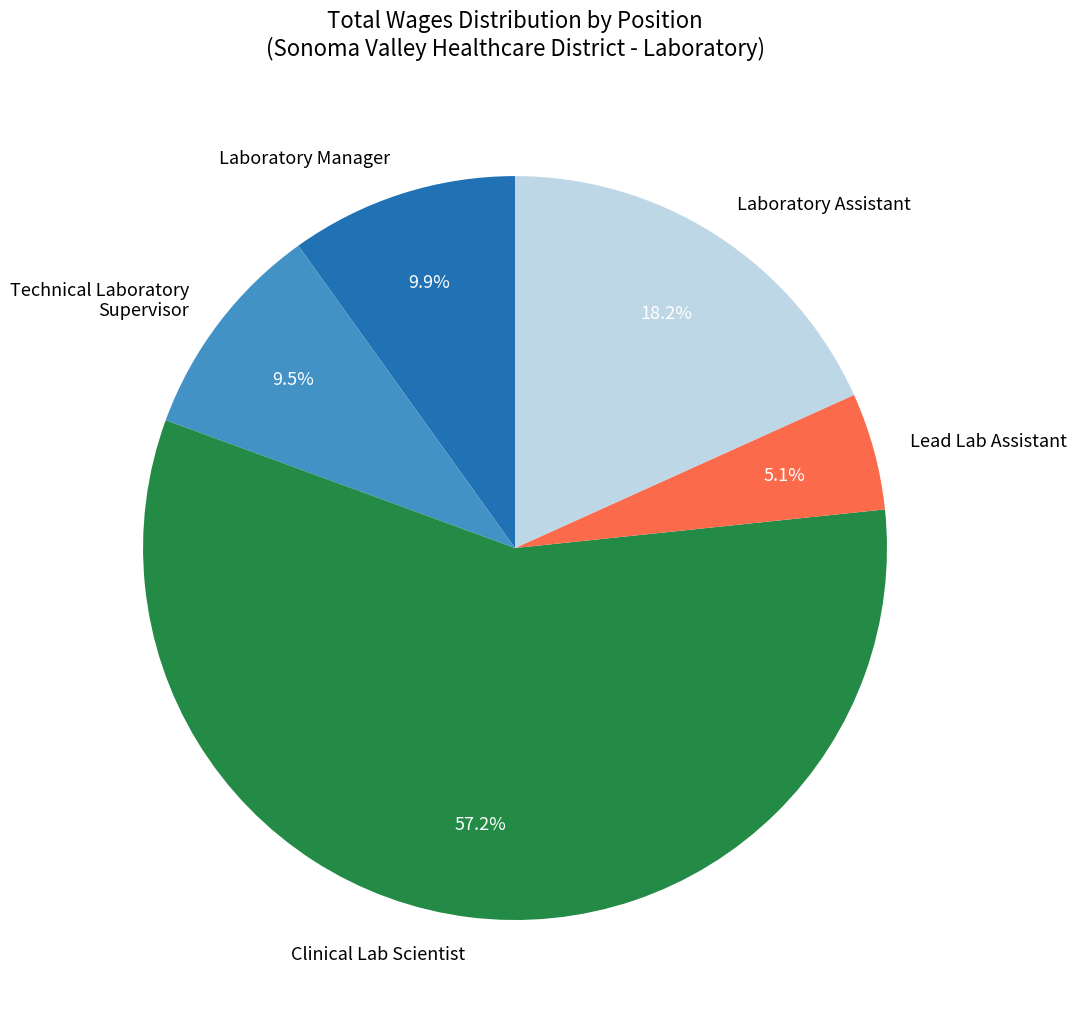

Which slice is the smallest?

Lead Lab Assistant